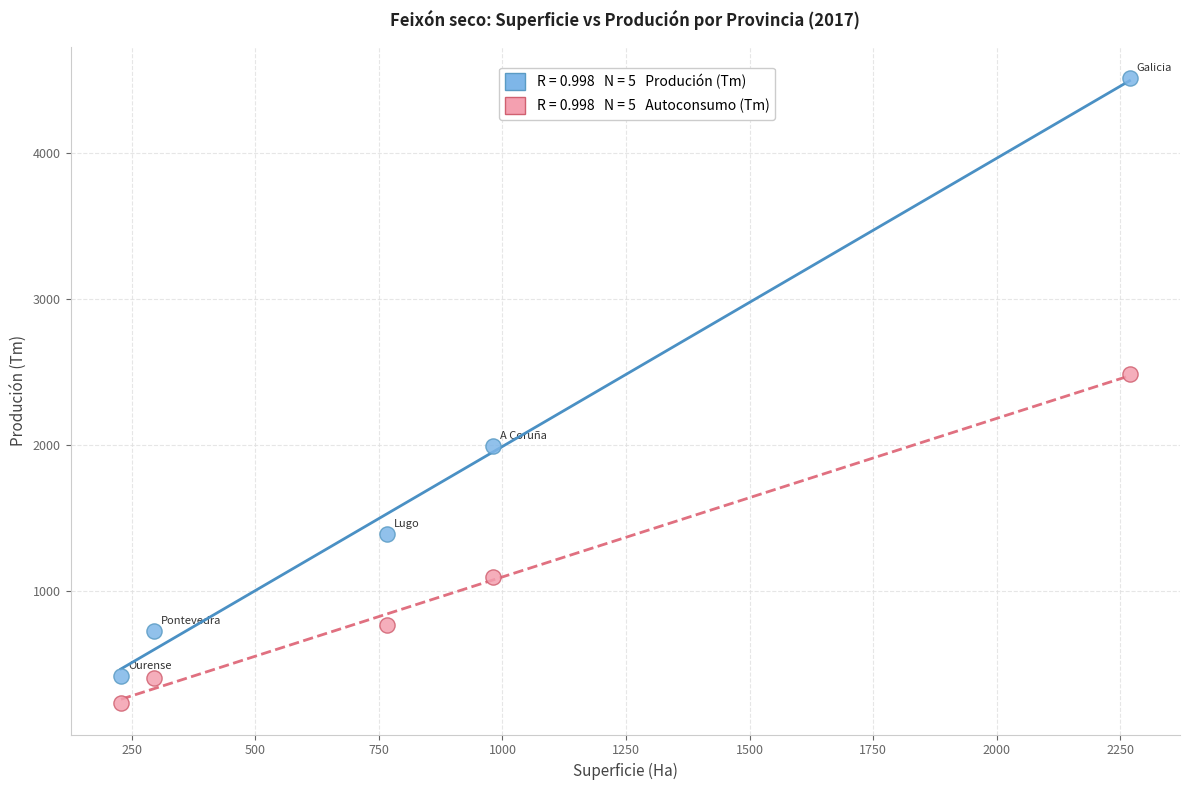

Across all data points, what is the range of X values (max minus min)?

2041.0